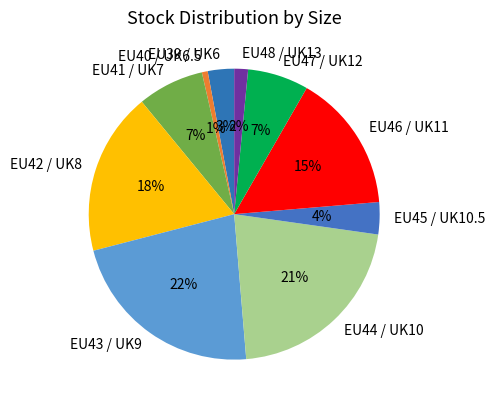

Is there any slice that represents more than half of the pie?

No